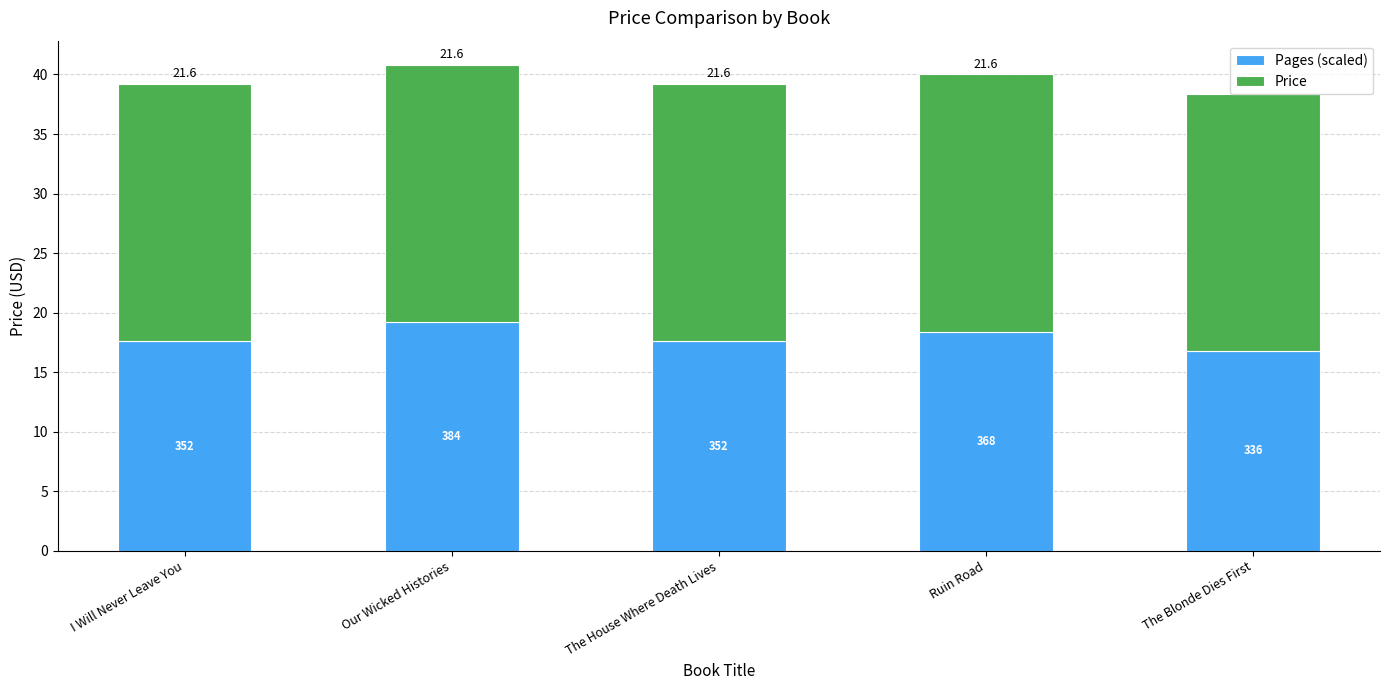

What is the approximate value of Pages (scaled) at Ruin Road?

18.4